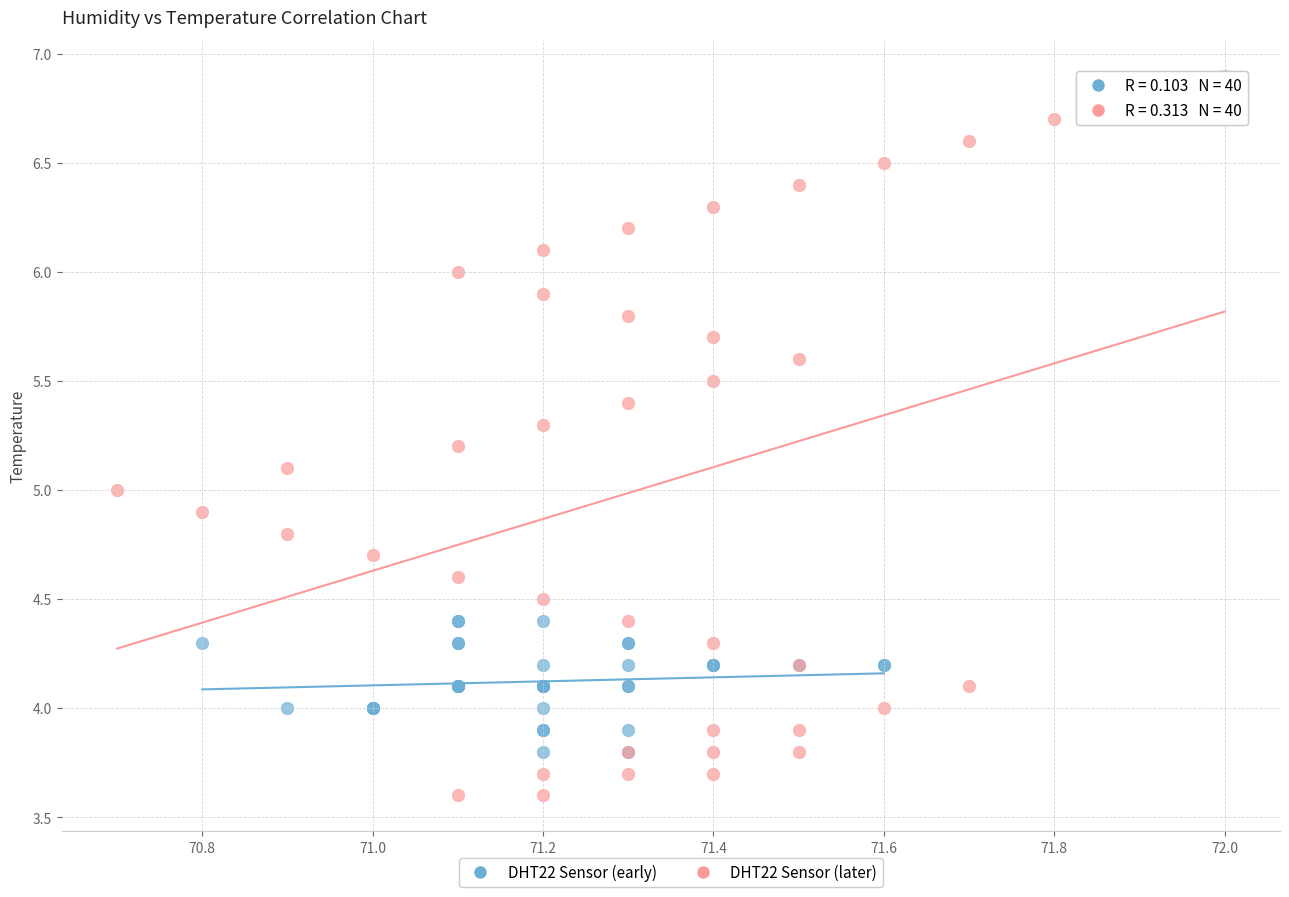

Which series contains the lowest Y value?

DHT22 Sensor (later)